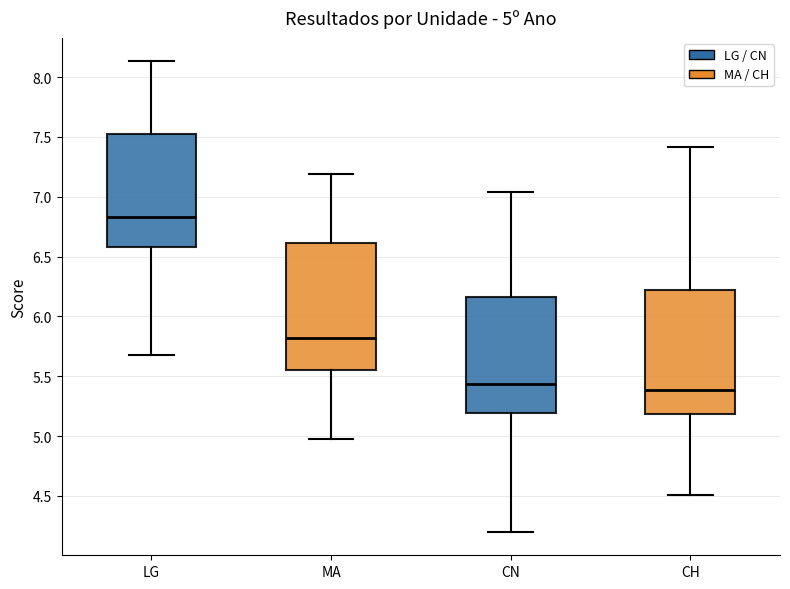

Which box has the highest median line?

LG